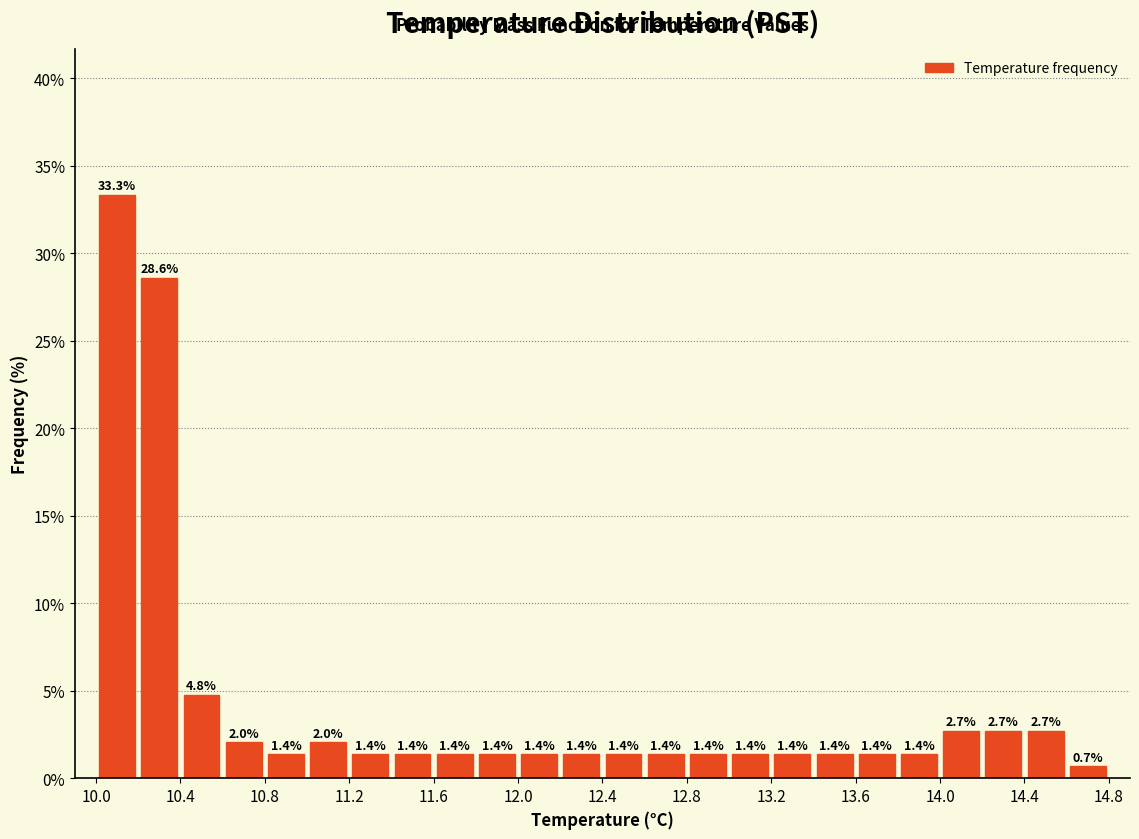

Reading left to right, transcribe this chart: for each bar, give the range it covers on the x-axis and its height.

10.0 to 10.2: 33.3
10.2 to 10.4: 28.6
10.4 to 10.6: 4.8
10.6 to 10.8: 2.0
10.8 to 11.0: 1.4
11.0 to 11.2: 2.0
11.2 to 11.4: 1.4
11.4 to 11.6: 1.4
11.6 to 11.8: 1.4
11.8 to 12.0: 1.4
12.0 to 12.2: 1.4
12.2 to 12.4: 1.4
12.4 to 12.6: 1.4
12.6 to 12.8: 1.4
12.8 to 13.0: 1.4
13.0 to 13.2: 1.4
13.2 to 13.4: 1.4
13.4 to 13.6: 1.4
13.6 to 13.8: 1.4
13.8 to 14.0: 1.4
14.0 to 14.2: 2.7
14.2 to 14.4: 2.7
14.4 to 14.6: 2.7
14.6 to 14.8: 0.7